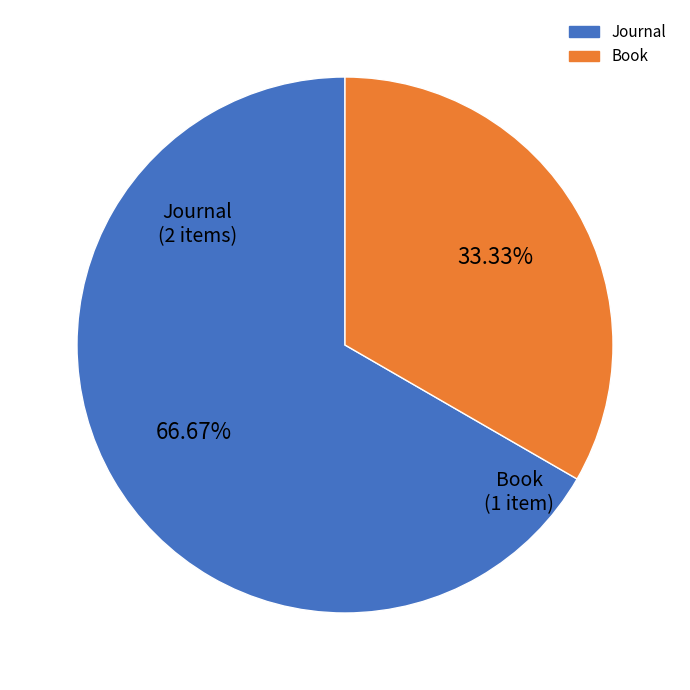

Is there a majority slice in this chart?

Yes